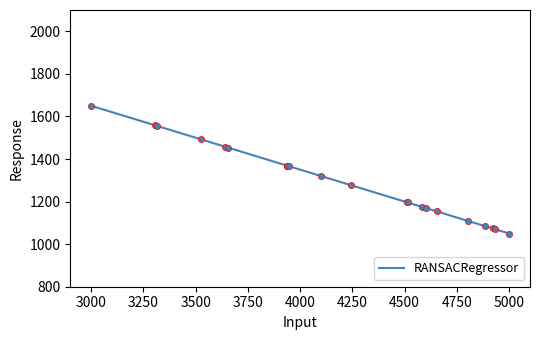

What is the difference between the maximum and minimum values?

600.0